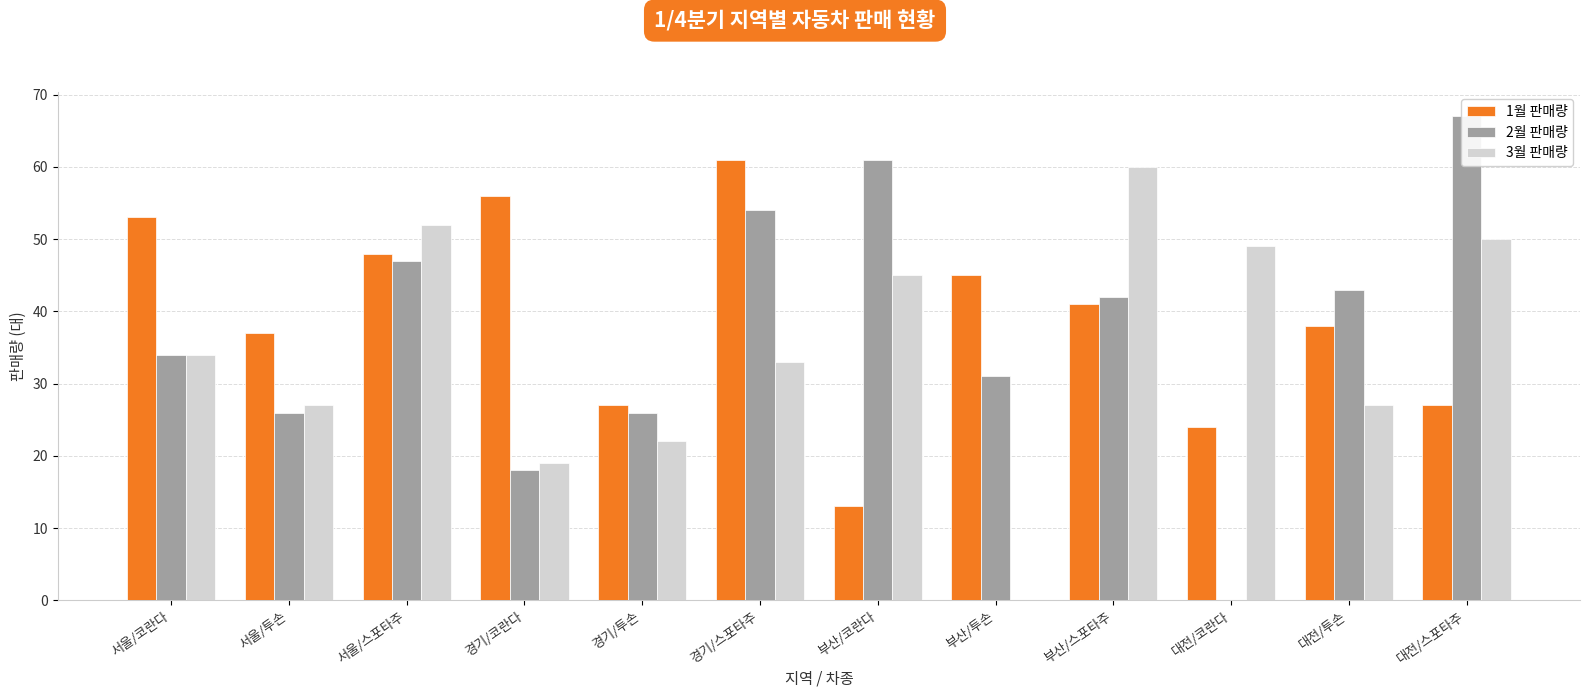

Reading left to right, extract all data points from this chart.

1월 판매량: 53	37	48	56	27	61	13	45	41	24	38	27
2월 판매량: 34	26	47	18	26	54	61	31	42	0	43	67
3월 판매량: 34	27	52	19	22	33	45	0	60	49	27	50